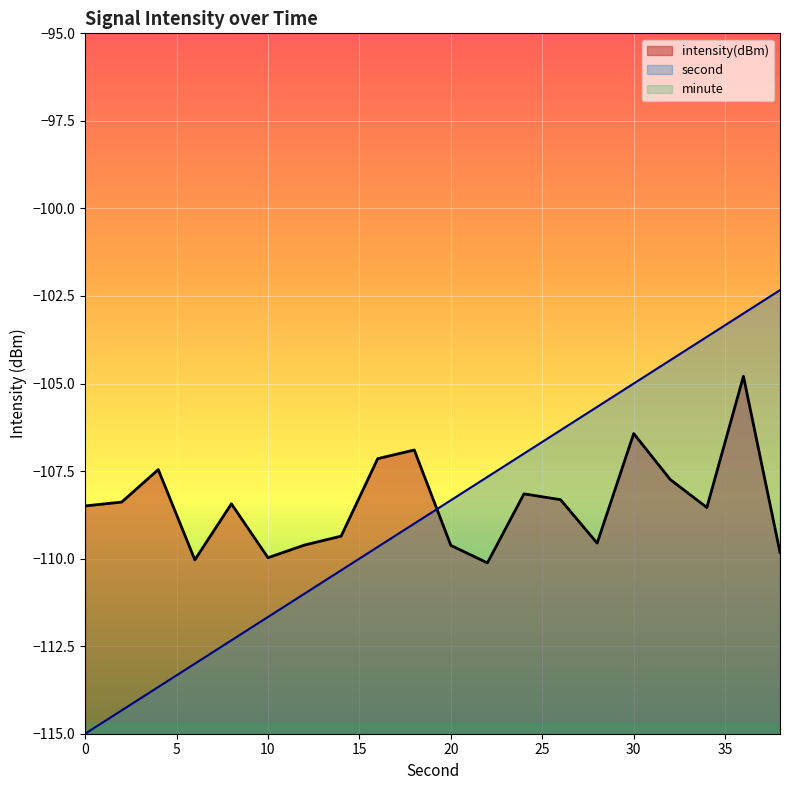

Between 12 and 30, which is larger?

30